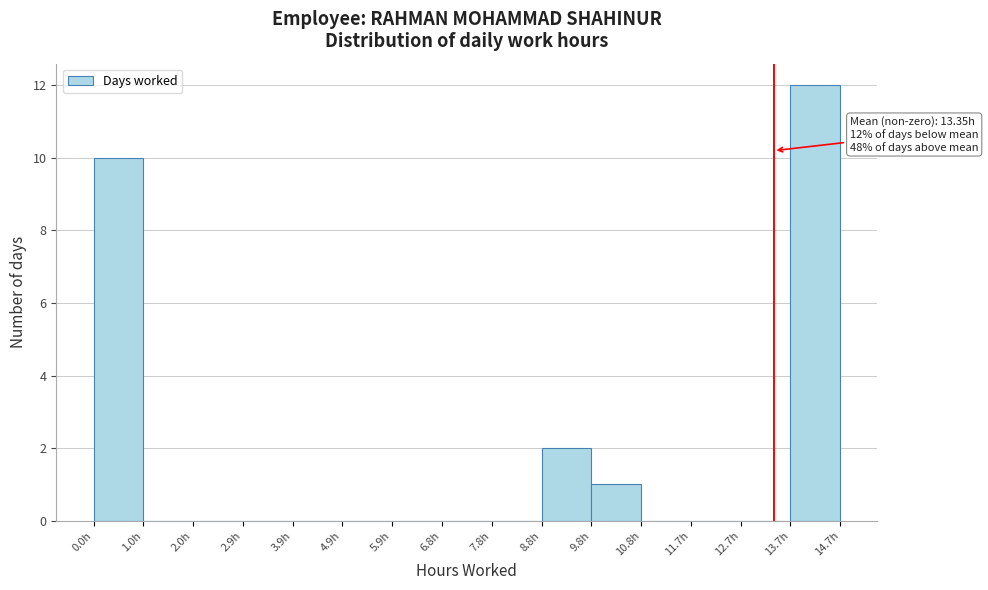

Which range on the x-axis has the tallest bar?

13.7 to 14.7